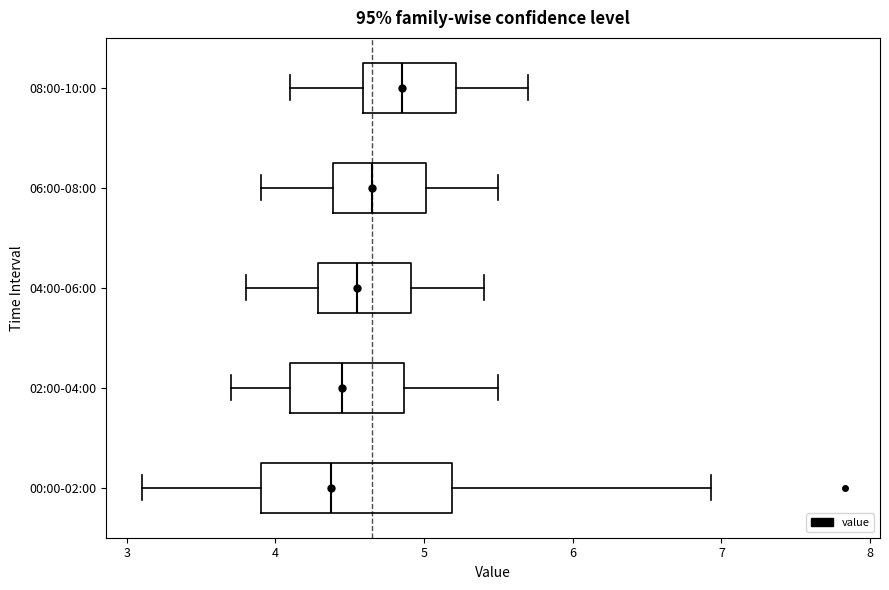

Reading bottom to top, read every box against the x-axis: the position of its median line, the range the box covers, and the ends of its whiskers. The values are not printed on the chart, so give them approximately, as read against the axis.

00:00-02:00: median 4.4, box 3.9 to 5.2, whiskers 3.1 to 6.9
02:00-04:00: median 4.5, box 4.1 to 4.9, whiskers 3.7 to 5.5
04:00-06:00: median 4.6, box 4.3 to 4.9, whiskers 3.8 to 5.4
06:00-08:00: median 4.7, box 4.4 to 5.0, whiskers 3.9 to 5.5
08:00-10:00: median 4.9, box 4.6 to 5.2, whiskers 4.1 to 5.7